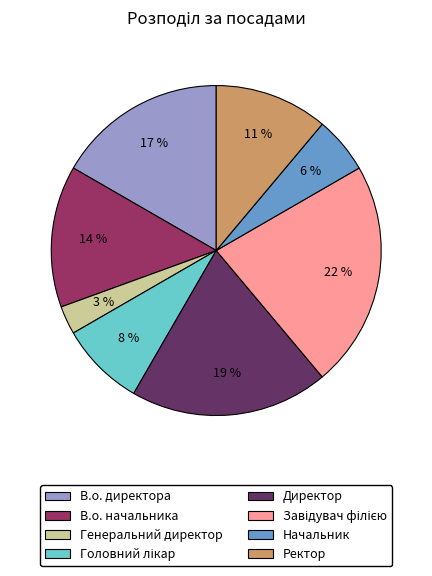

Does any single category account for the majority?

No